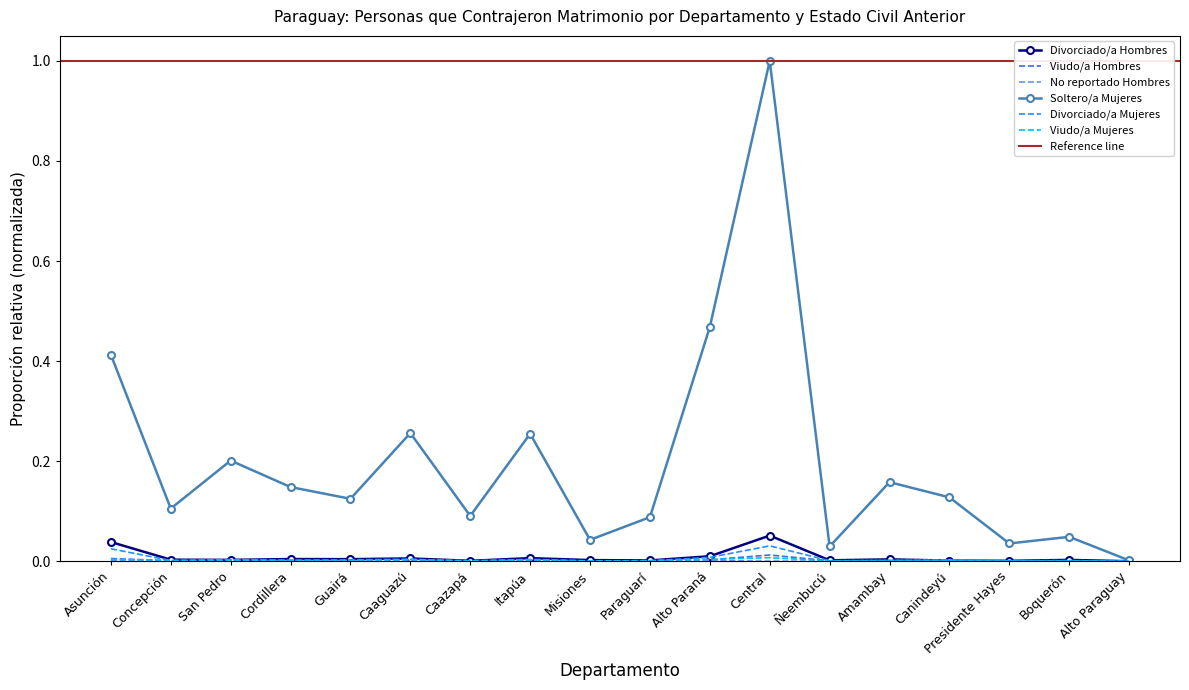

True or false: Soltero/a Mujeres has a value of 0.0 at Ñeembucú.

True